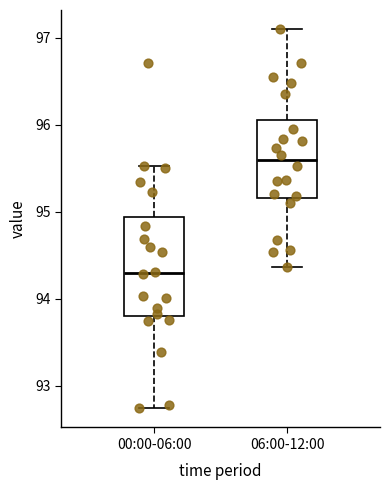

Which box's median line is the highest?

06:00-12:00